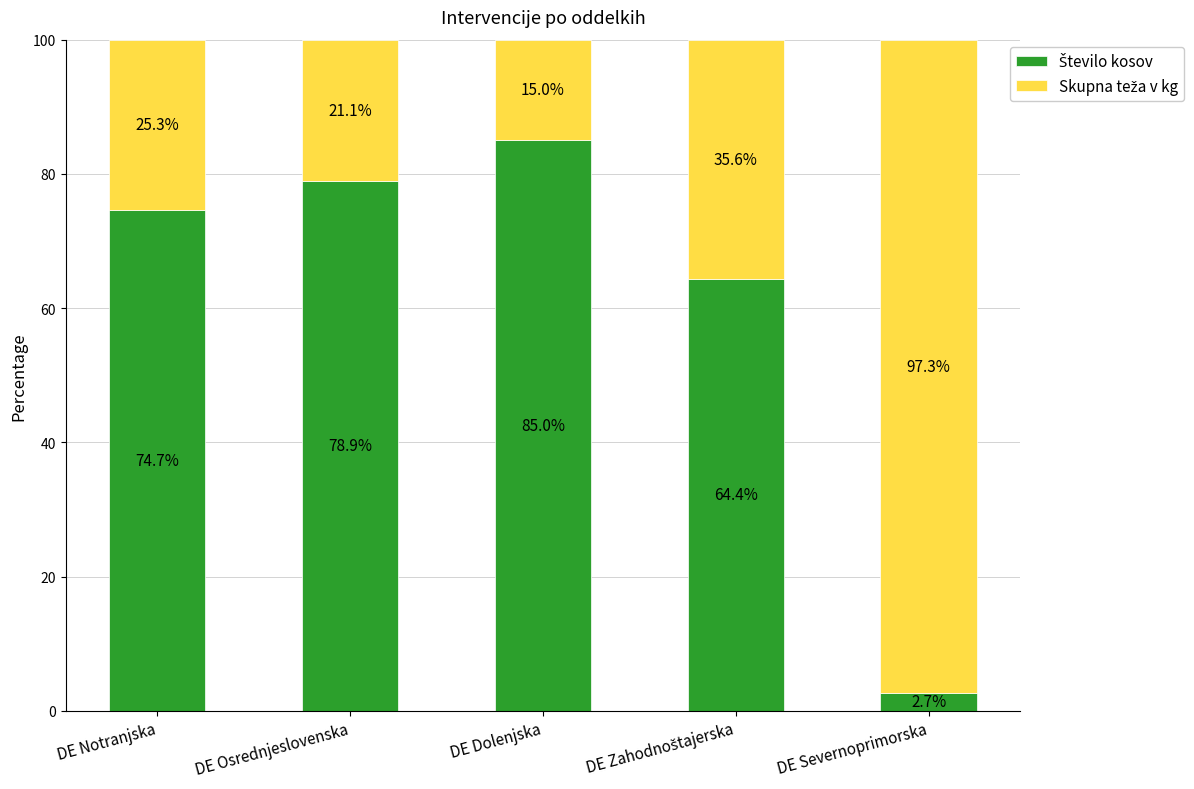

What is the difference between the second highest and minimum values in the Skupna teža v kg series?

20.6